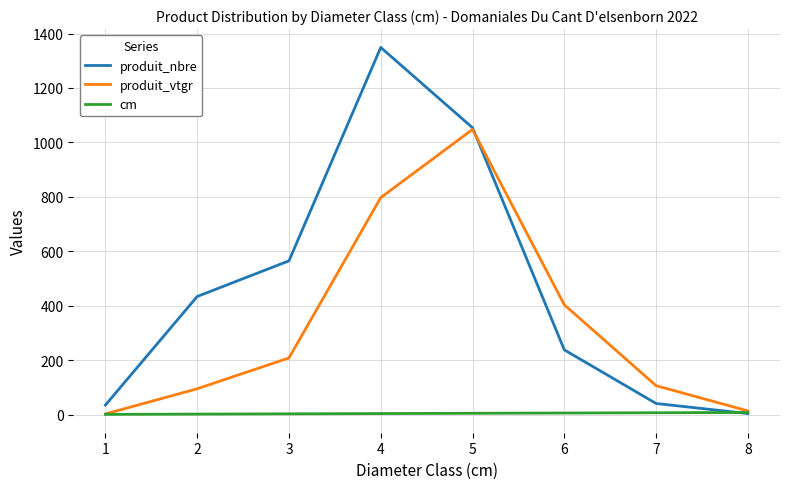

What is the sum of all produit_nbre values?

3720.0